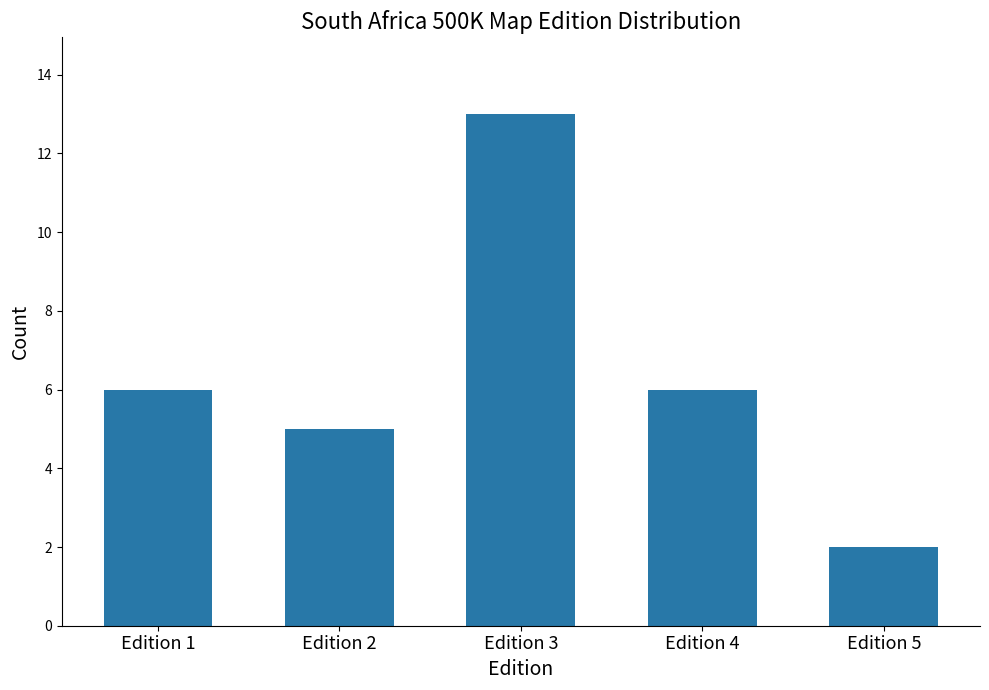

At which category does the chart reach its minimum across all series?

Edition 5